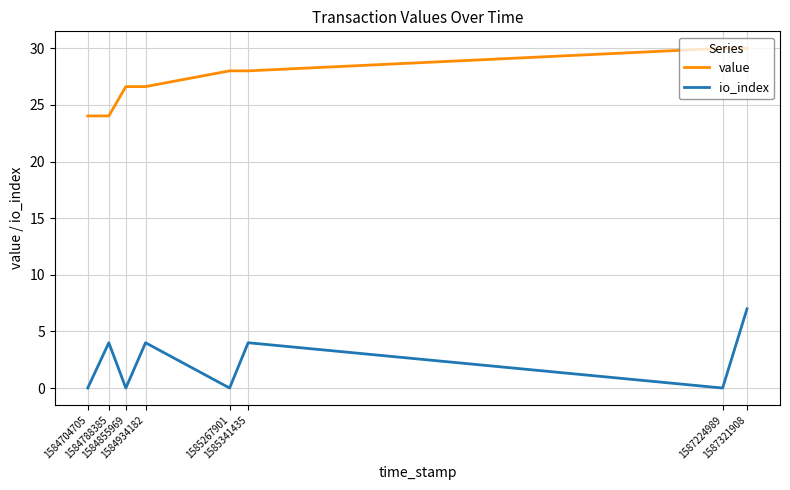

Which series has the largest total across all categories?

value